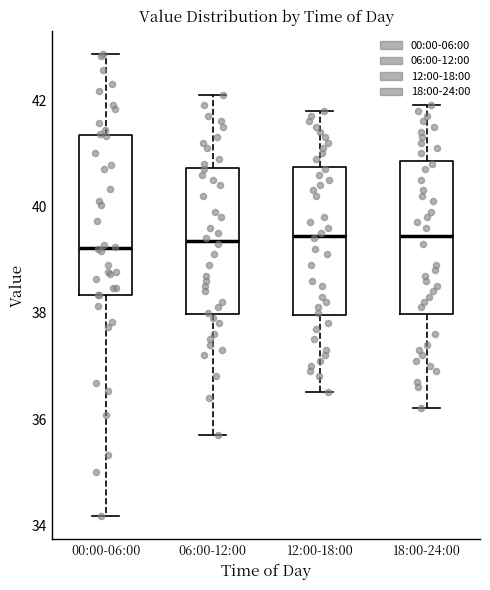

Where is the lower edge of the box for 06:00-12:00 on the y-axis? The values are not printed on the chart, so give them approximately, as read against the axis.

38.0